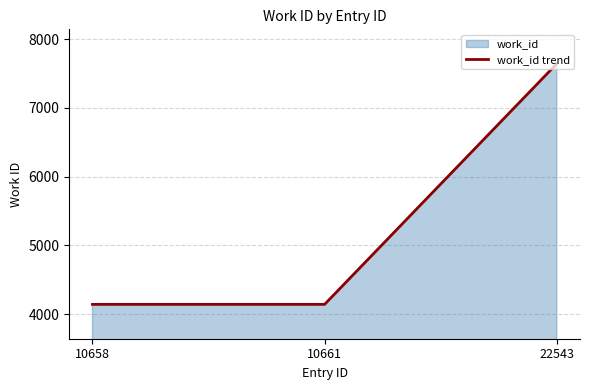

How many lines are shown in the chart?

1